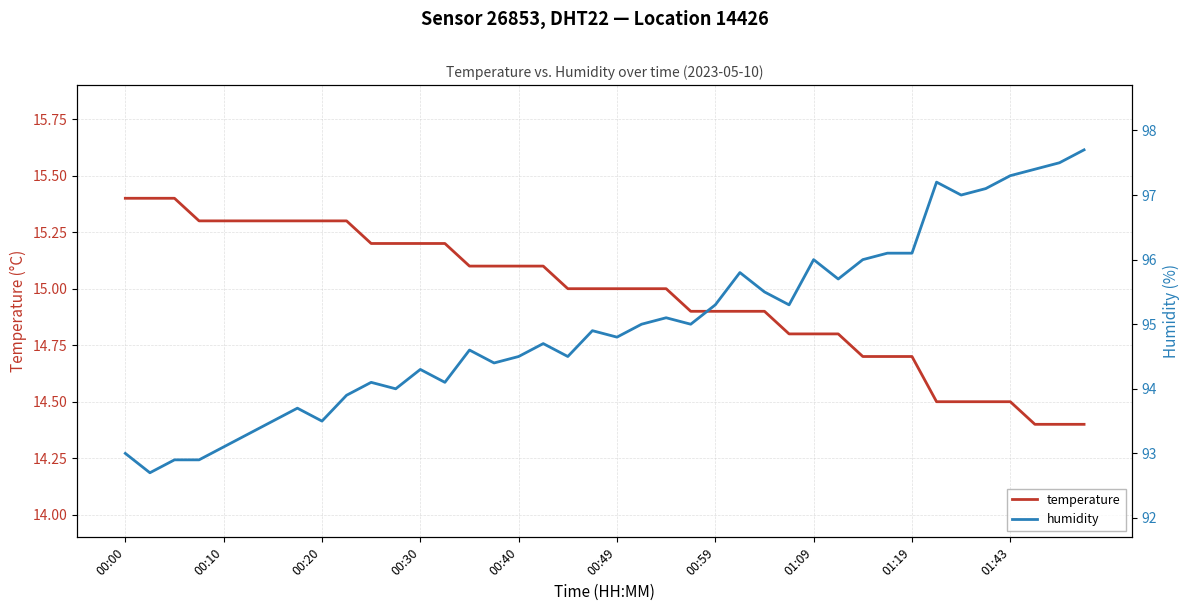

Is it true that temperature equals 20.6 at 00:59?

False